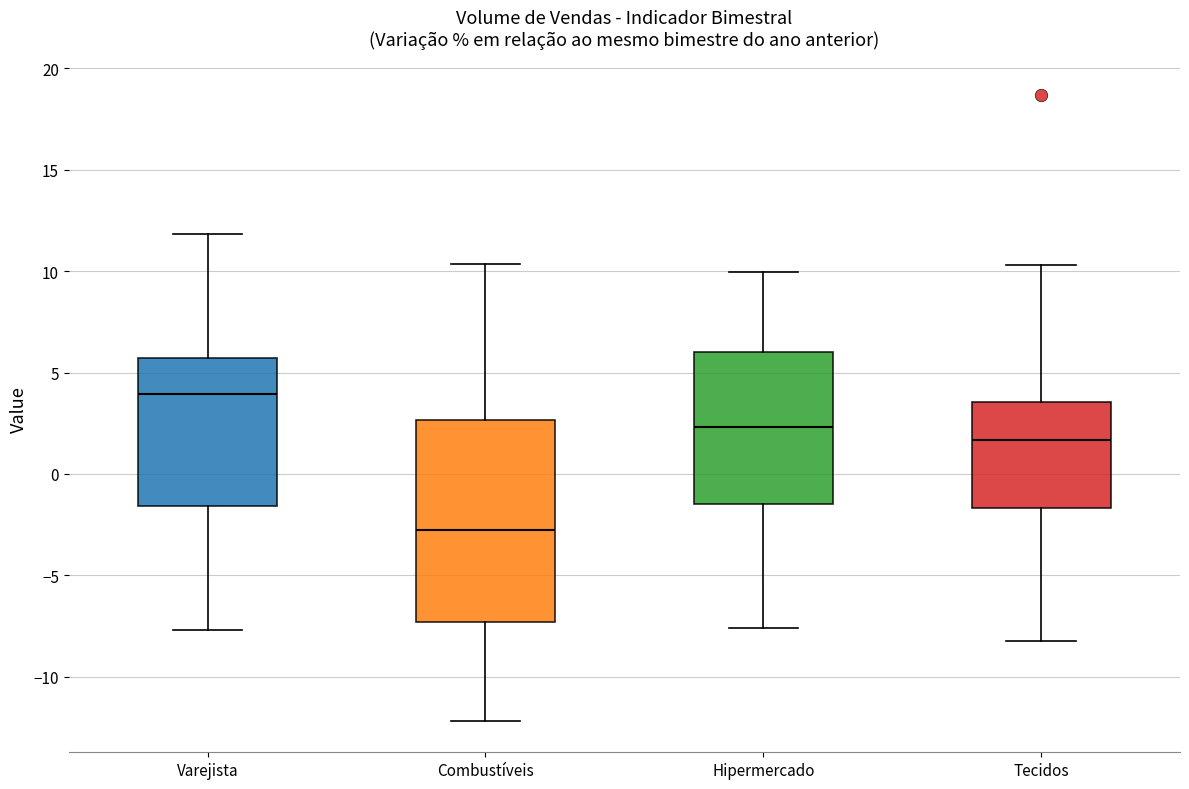

Reading left to right, read every box against the y-axis: the position of its median line, the range the box covers, and the ends of its whiskers. The values are not printed on the chart, so give them approximately, as read against the axis.

Varejista: median 4.0, box -1.5 to 5.5, whiskers -7.5 to 12.0
Combustíveis: median -3.0, box -7.5 to 2.5, whiskers -12.0 to 10.5
Hipermercado: median 2.5, box -1.5 to 6.0, whiskers -7.5 to 10.0
Tecidos: median 1.5, box -1.5 to 3.5, whiskers -8.0 to 10.5